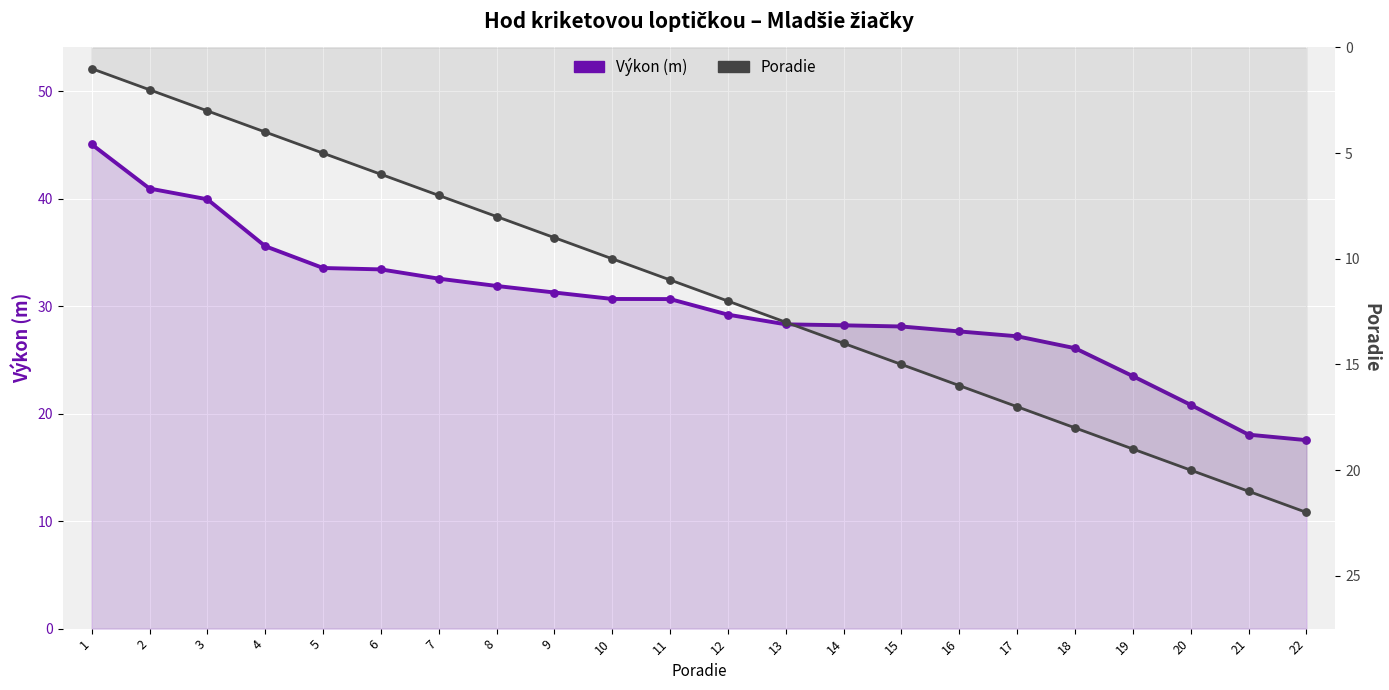

At which category is the sum across all series the highest?

1